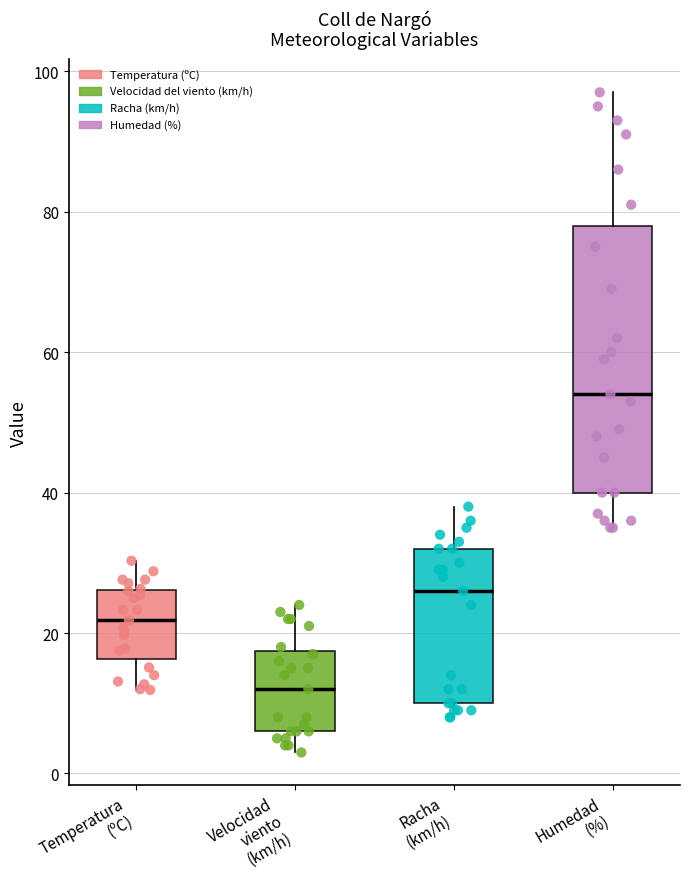

Reading left to right, transcribe this box plot: for each box, give where its median line is, the range the box spans, and where its two whiskers end, as read against the y-axis. The values are not printed on the chart, so give them approximately, as read against the axis.

Temperatura (ºC): median 22, box 16 to 26, whiskers 12 to 30
Velocidad viento (km/h): median 12, box 6 to 18, whiskers 4 to 24
Racha (km/h): median 26, box 10 to 32, whiskers 8 to 38
Humedad (%): median 54, box 40 to 78, whiskers 36 to 98